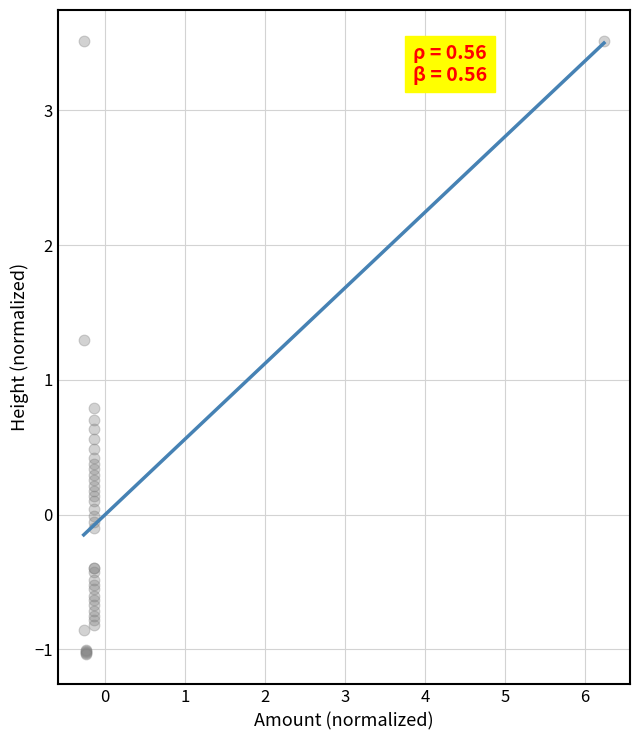

What Y value in the scatter plot is closest to 1?

0.8